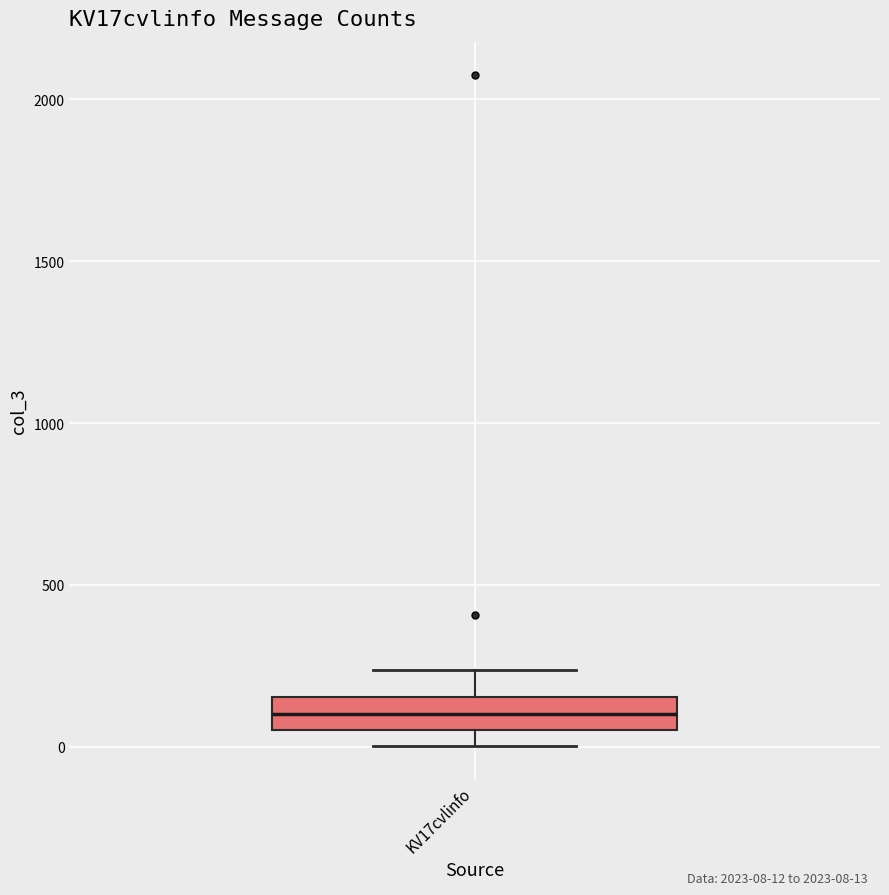

Where is the lower edge of the box for KV17cvlinfo on the y-axis? The values are not printed on the chart, so give them approximately, as read against the axis.

50